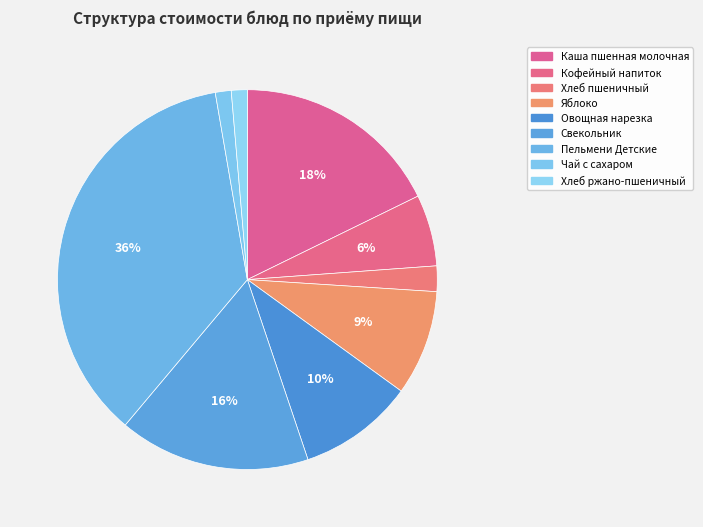

To the nearest percent, what percentage of the pie is Овощная нарезка?

10%